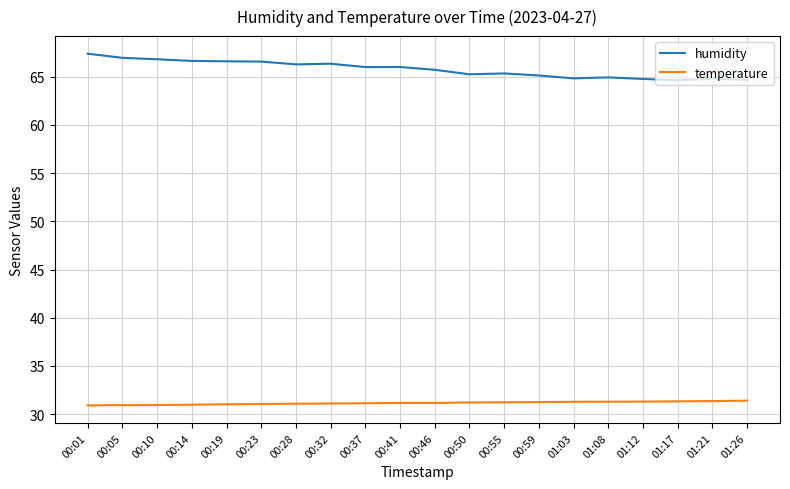

Which series has the largest total across all categories?

humidity